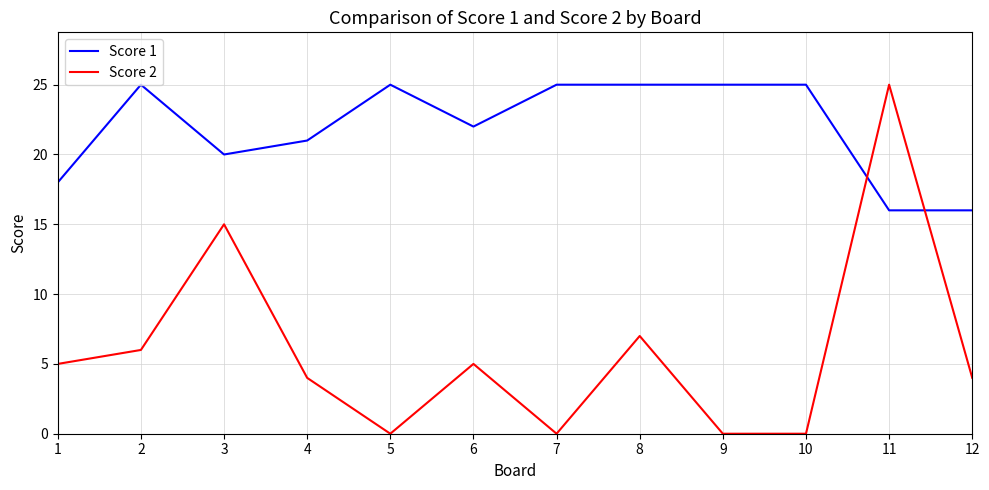

Which series has the widest spread of values?

Score 2